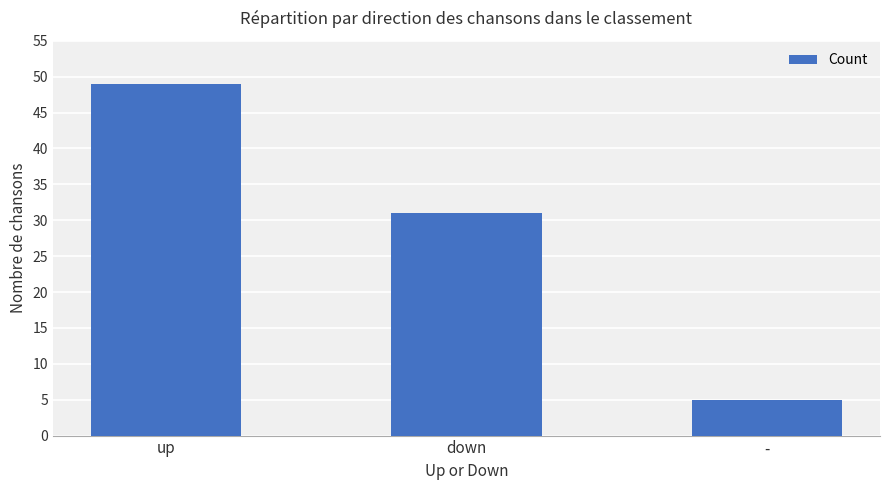

At which label is the value closest to 27?

down